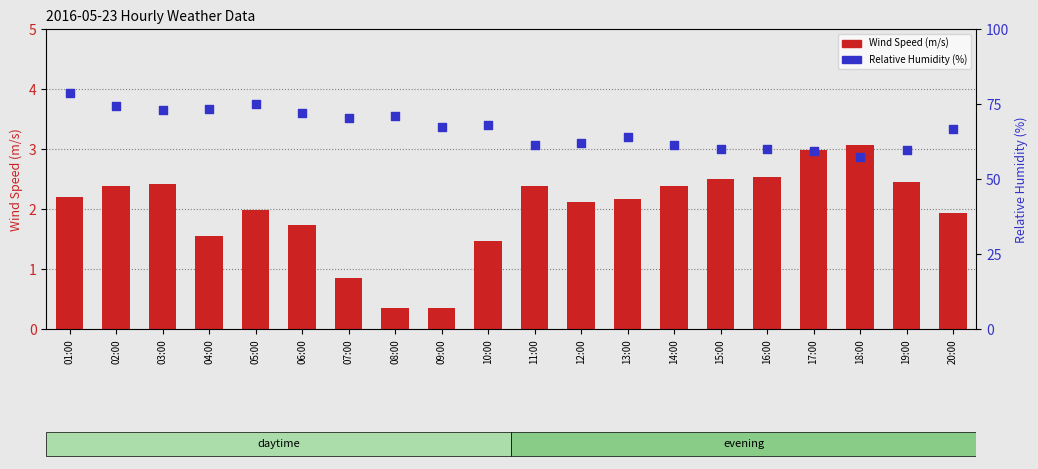

Is the value of Wind Speed at 07:00 greater than the value of Relative Humidity at 10:00?

No